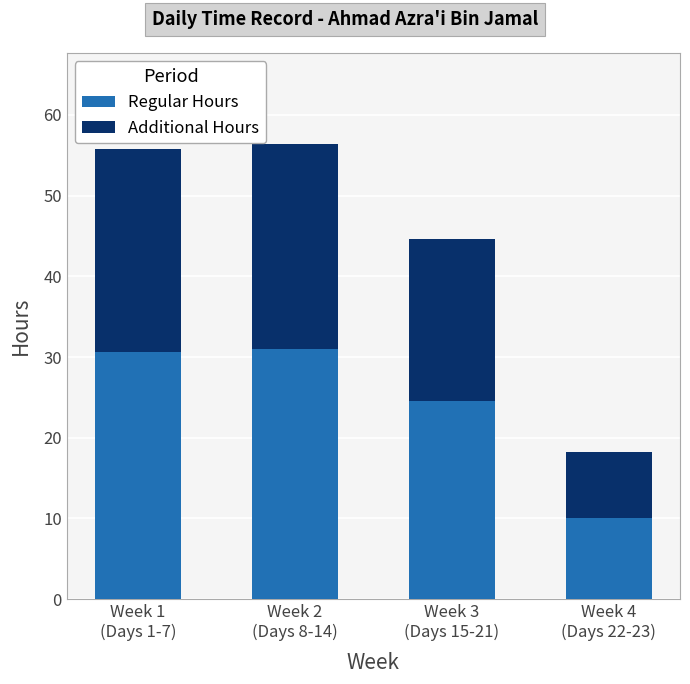

What is the difference between the maximum and second lowest values in the Regular Hours series?

6.5